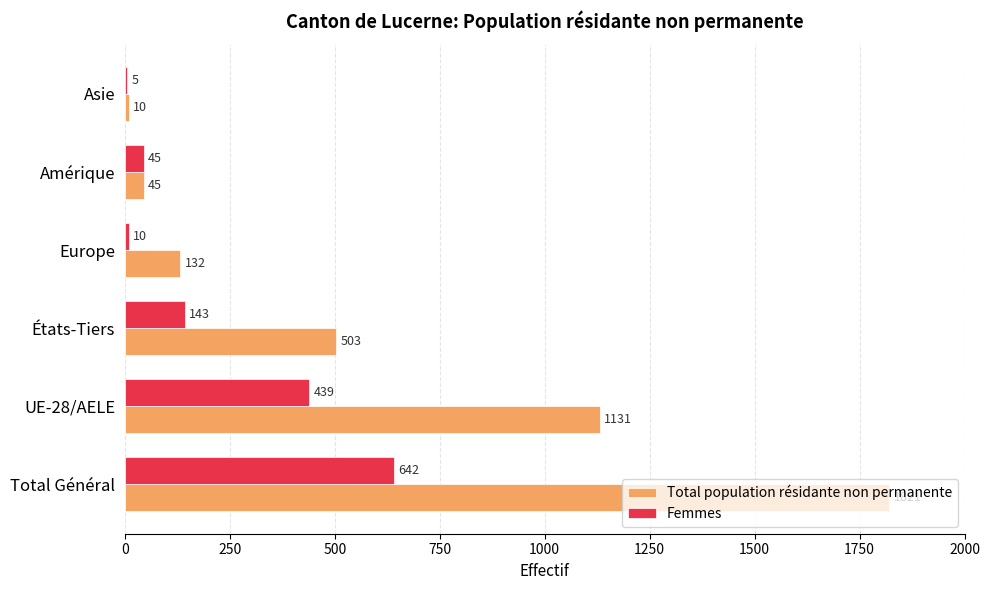

Is it true that Total population résidante non permanente equals 1821 at Total Général?

True